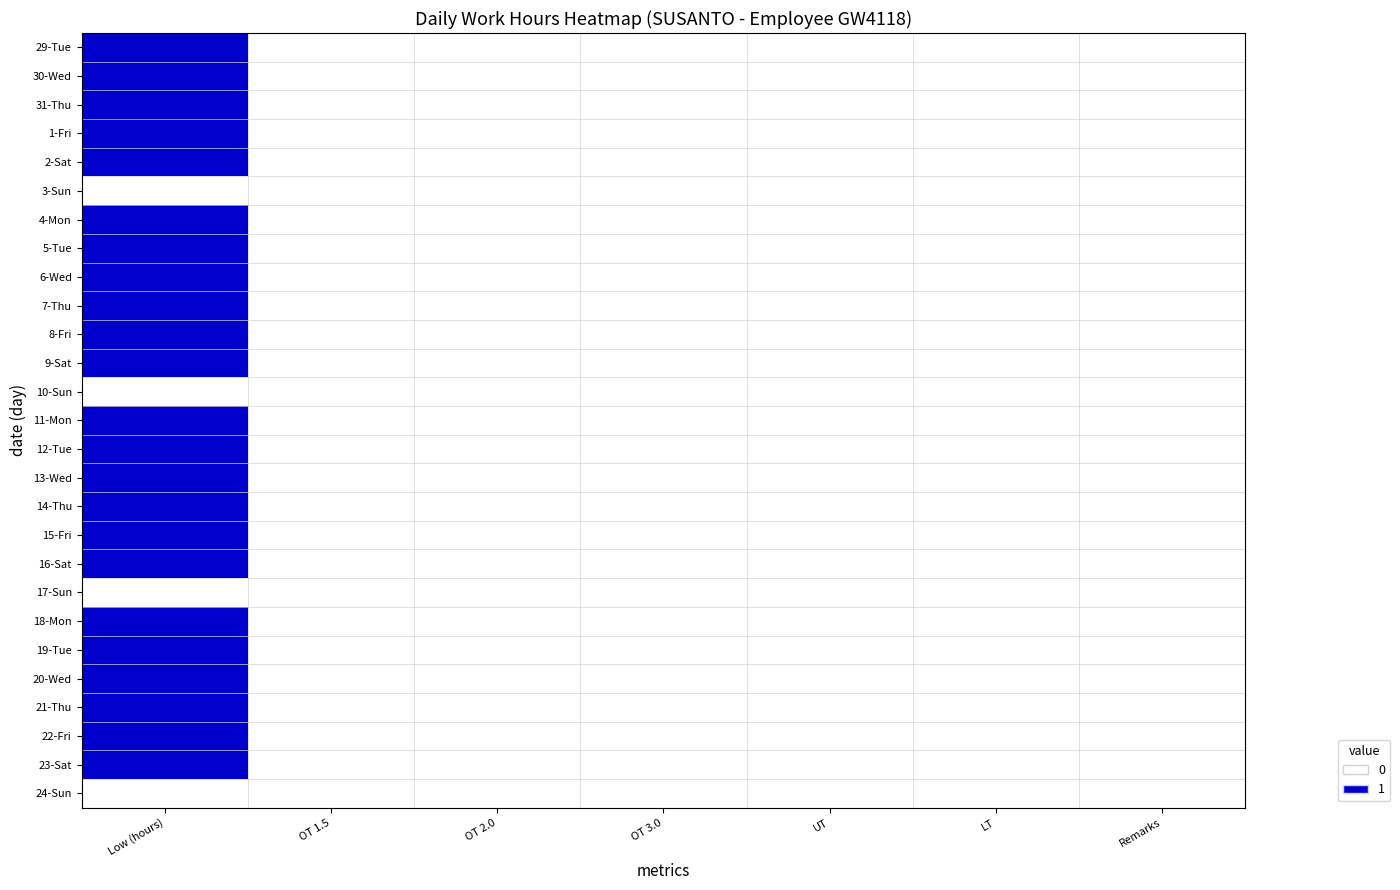

Which has a higher value, LT or OT 1.5?

LT